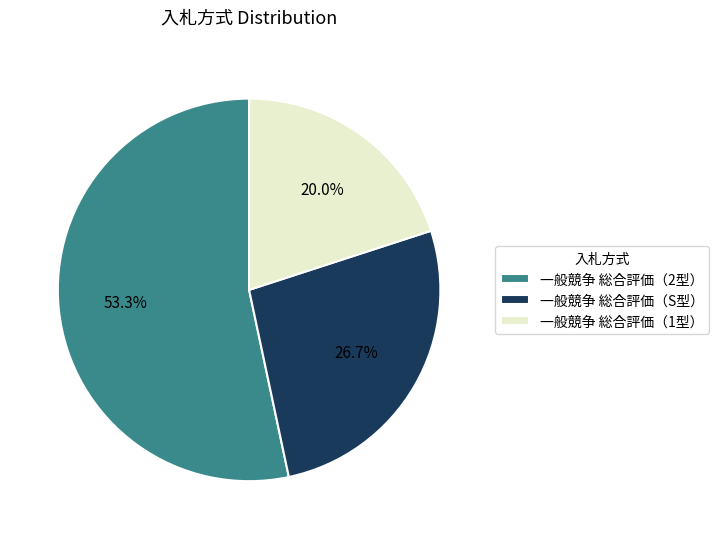

Is there a majority slice in this chart?

Yes